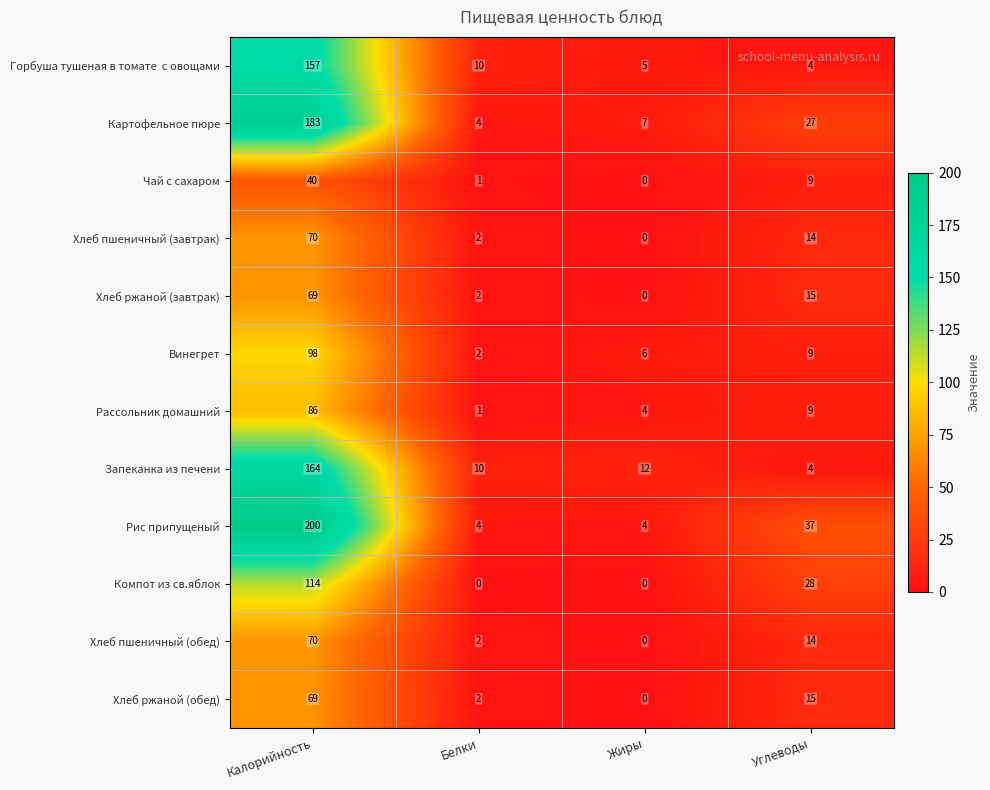

Which label corresponds to the largest value in the chart?

Калорийность